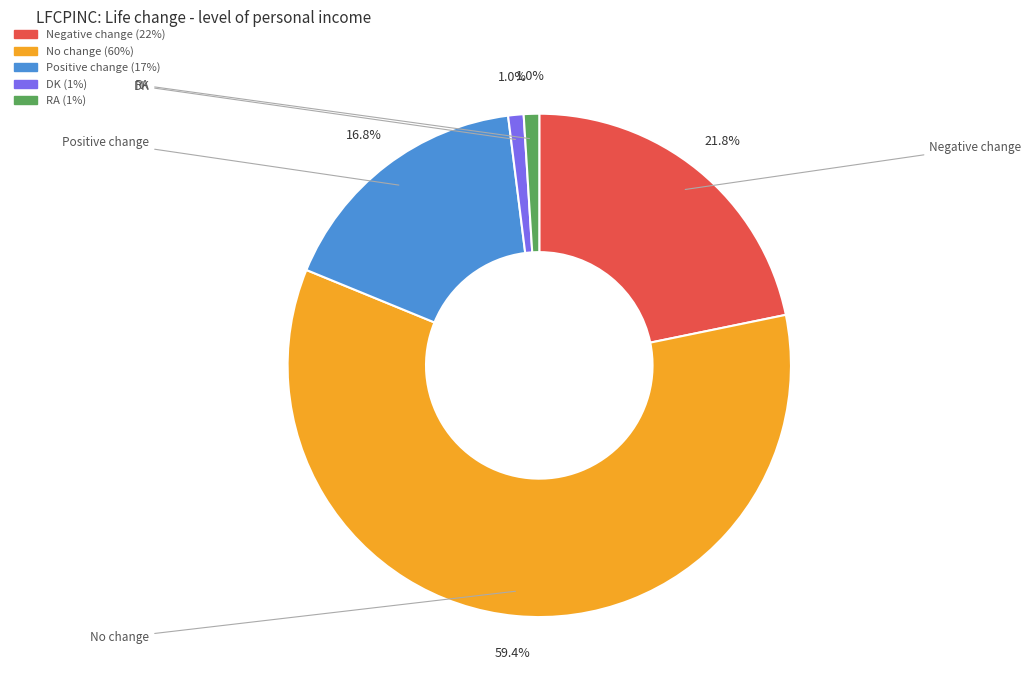

Between RA and Negative change, which is larger?

Negative change